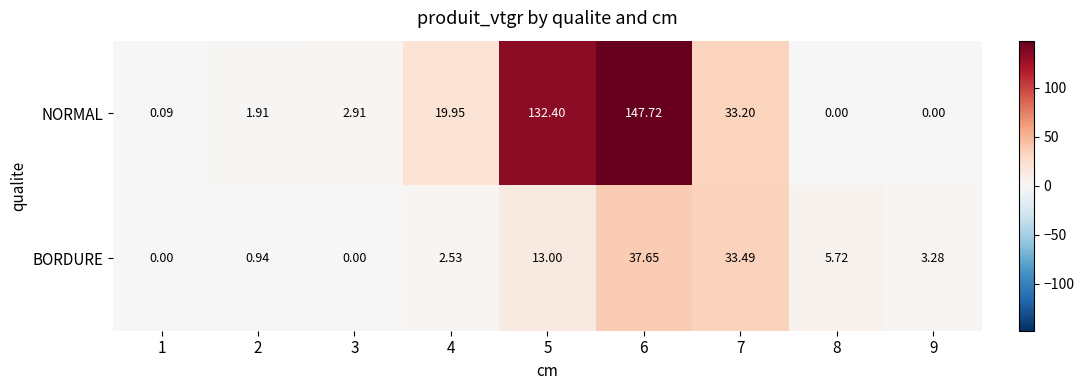

How many values in BORDURE are above zero?

7